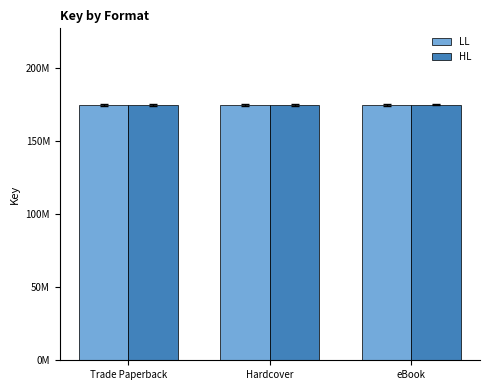

Is it true that HL equals 174792094 at Hardcover?

True